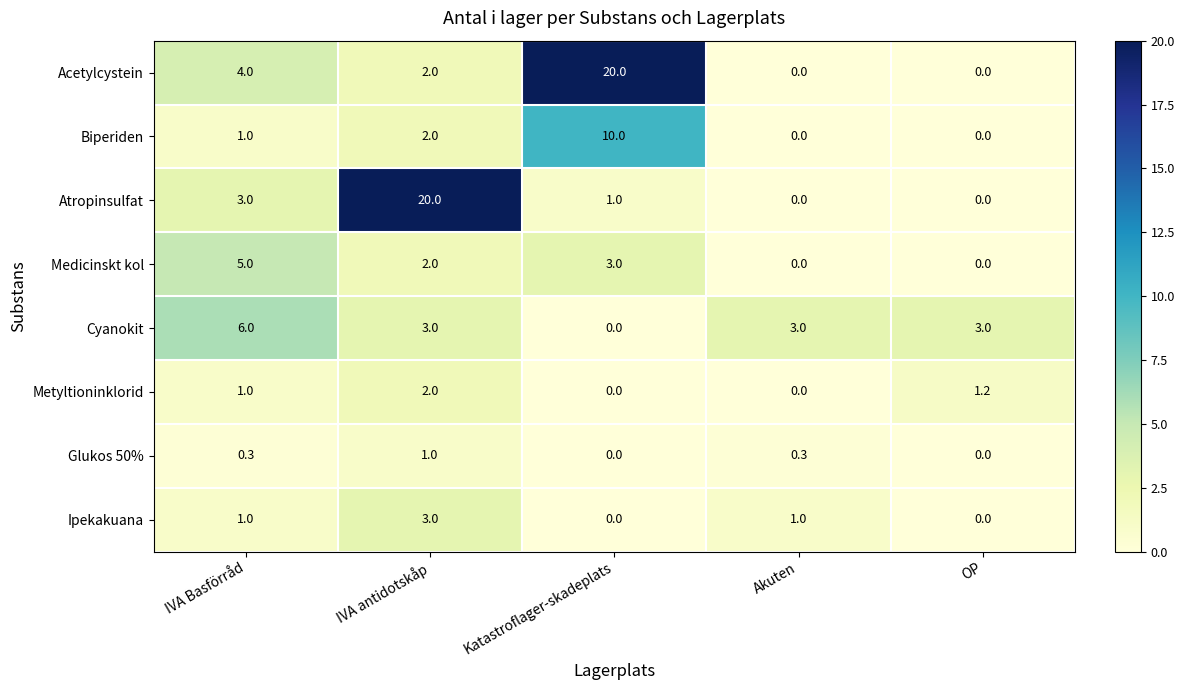

What is the maximum value shown in the chart?

20.0